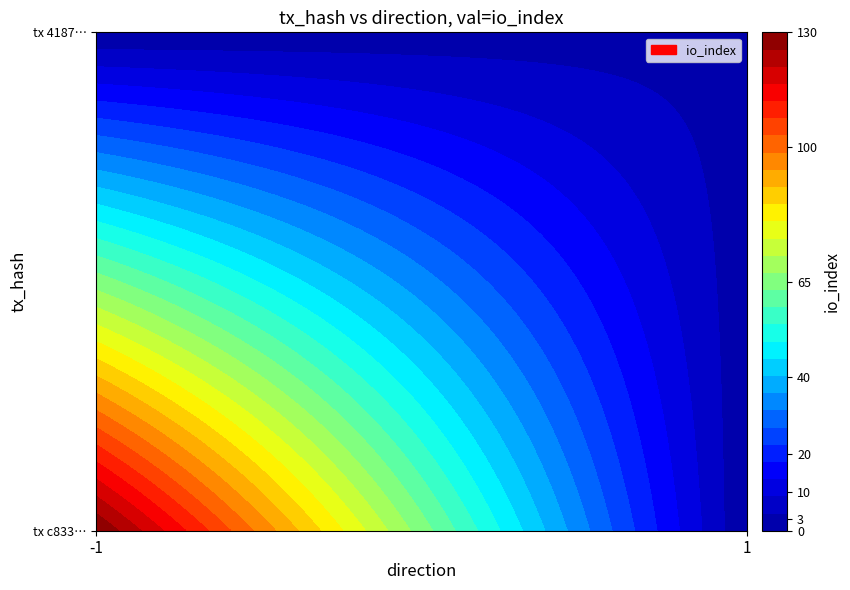

At how many categories does at least one series exceed 39?

1